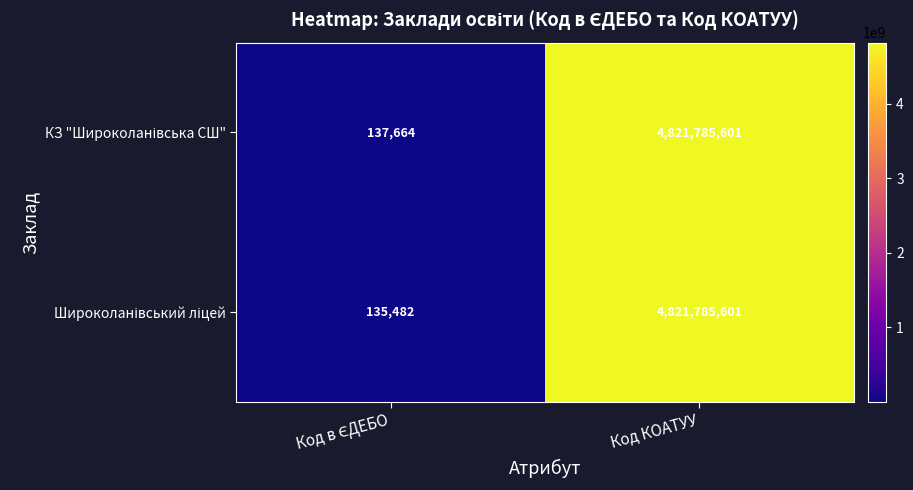

What is the greatest value displayed?

4821785601